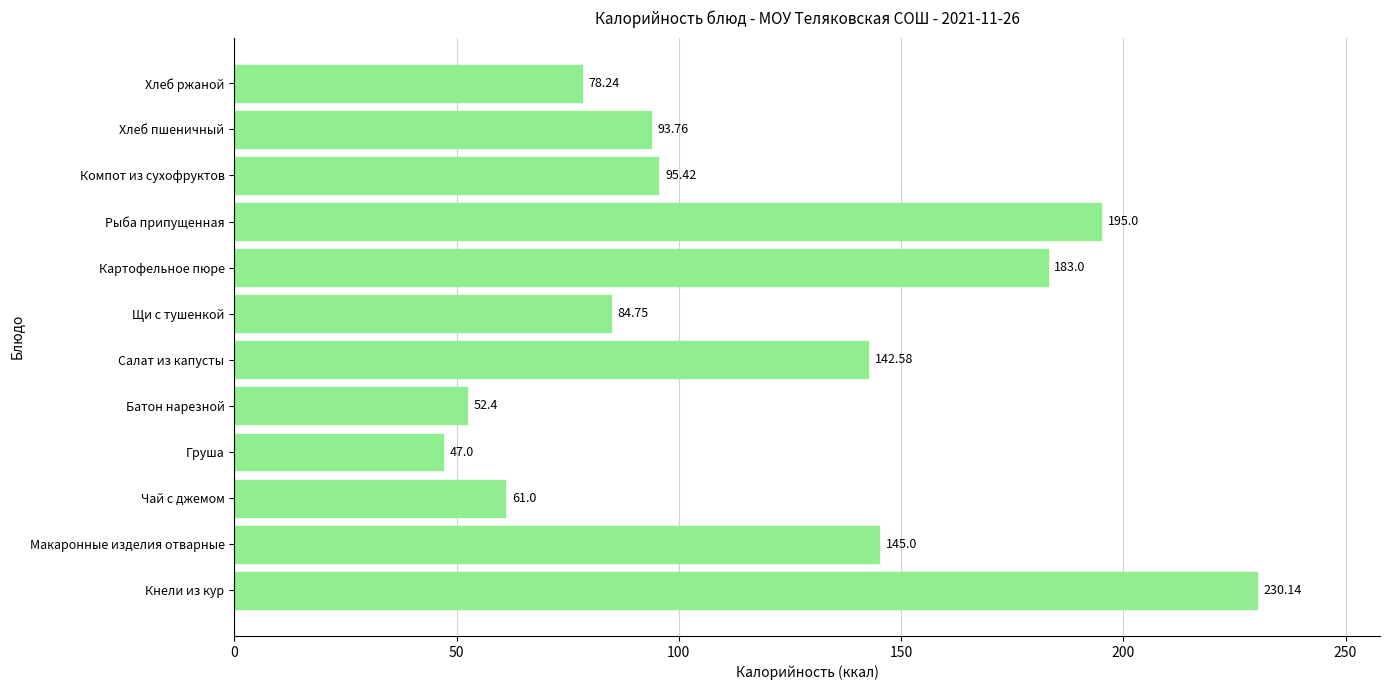

What is the sum of all values?

1408.3